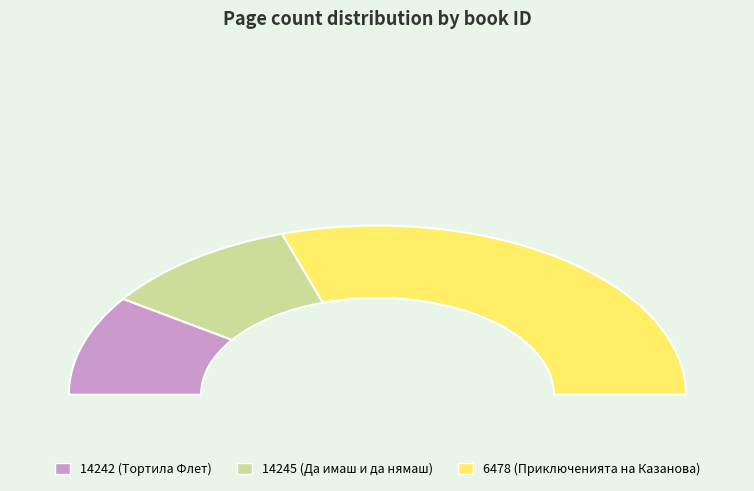

Rank the categories by value from lowest to highest.

14242, 14245, 6478